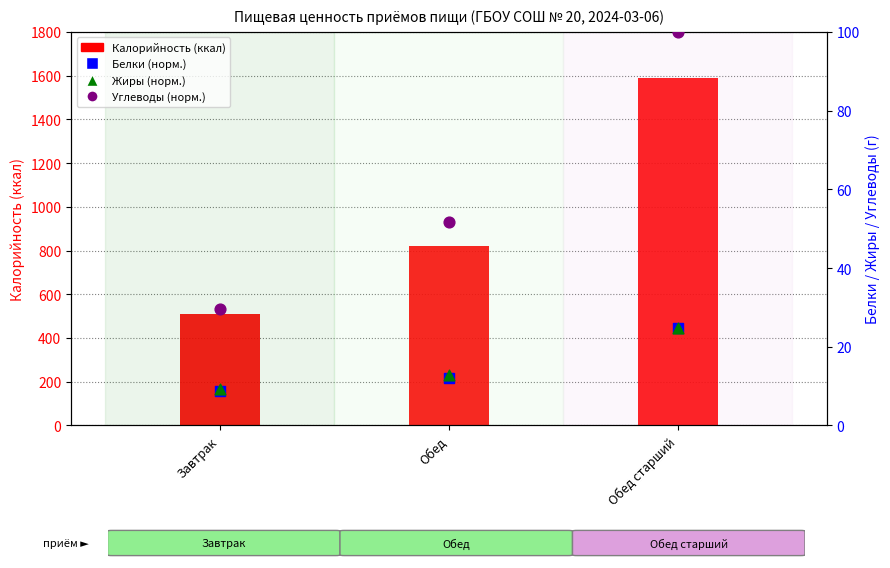

Which series reaches the maximum Y coordinate?

Калорийность (ккал)